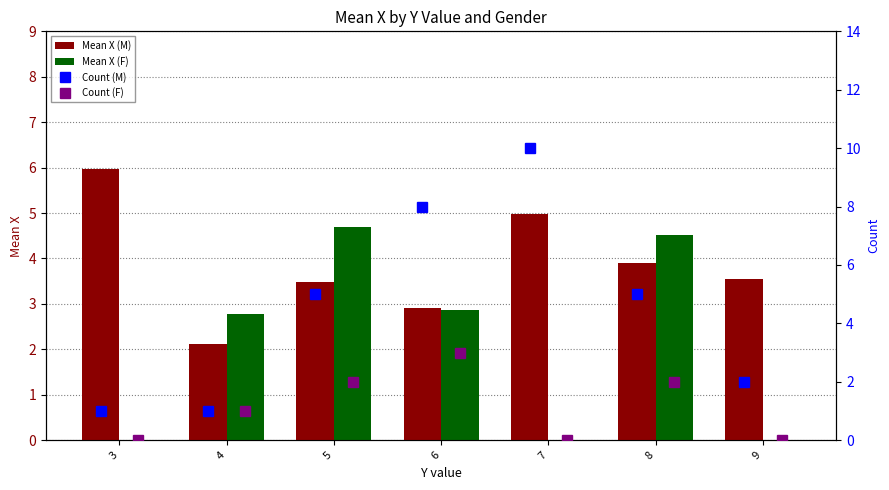

What is the value of the Count (M) bar at the 6th from the left?

5.0